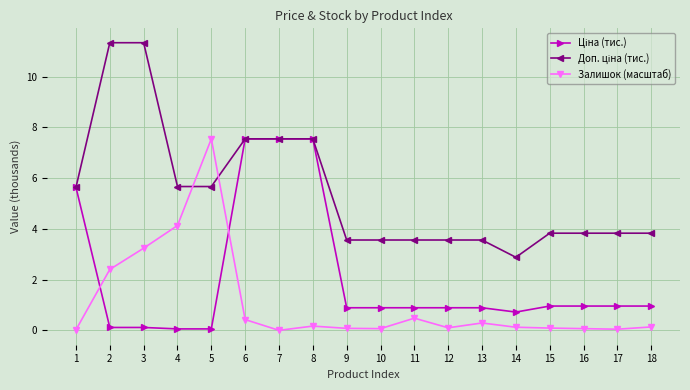

What is the difference between the highest and lowest values at 11?

3.1